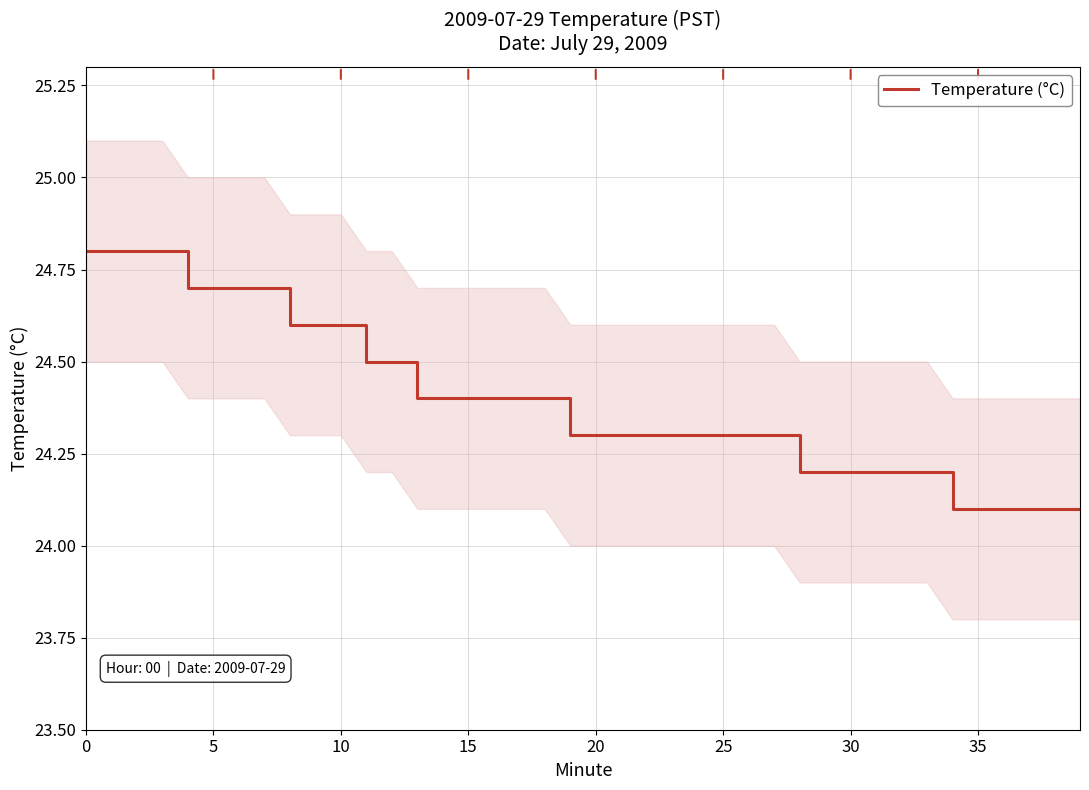

What is the minimum value shown in the chart?

24.1